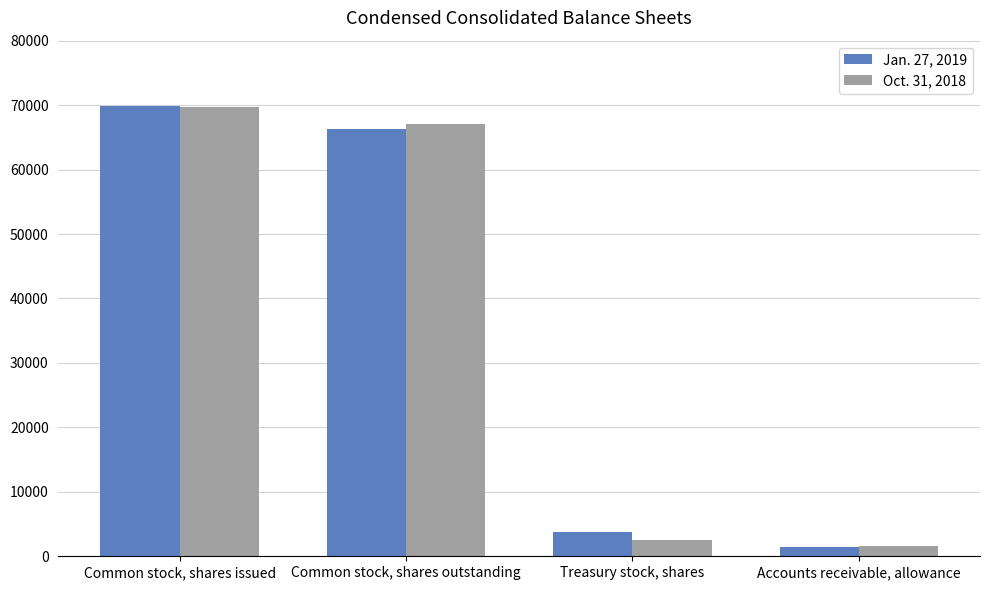

The Oct. 31, 2018 series shows 2558 at Treasury stock, shares. True or false?

True